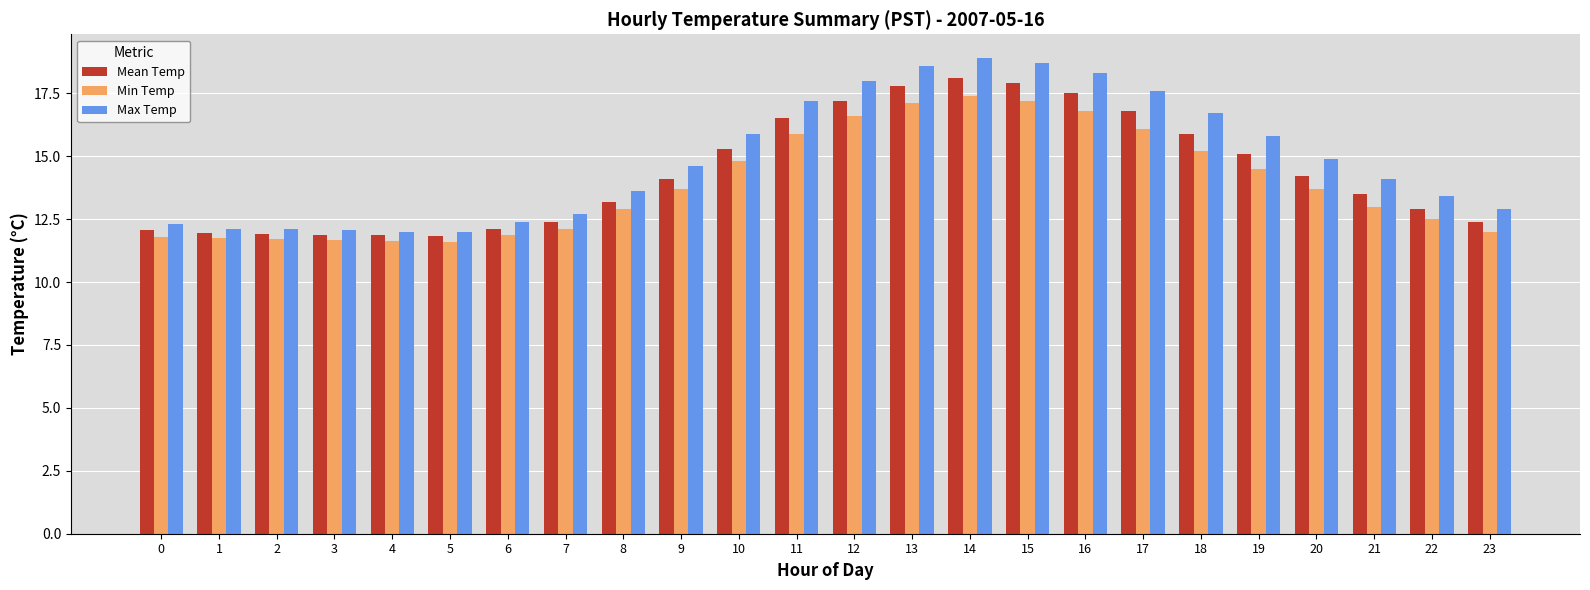

What is the spread (max minus min) of values at 19?

1.3